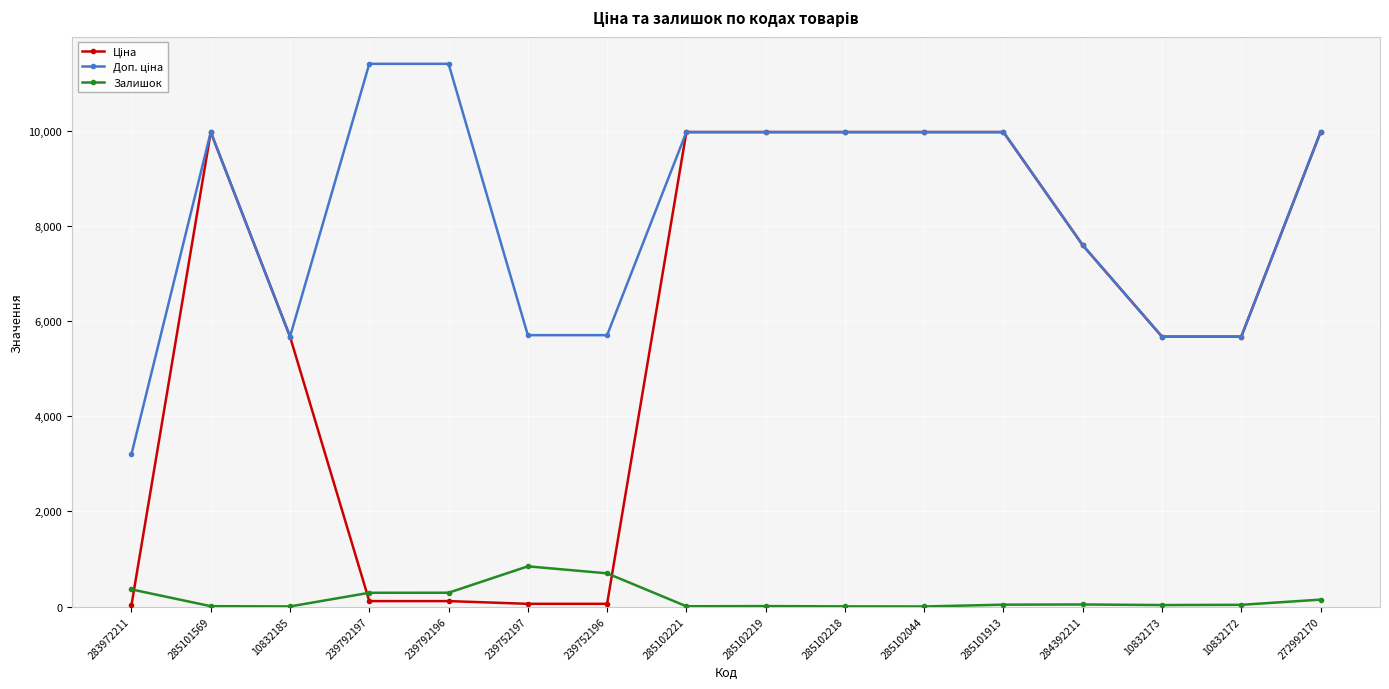

True or false: Залишок has a value of 9.0 at 285102219.

True